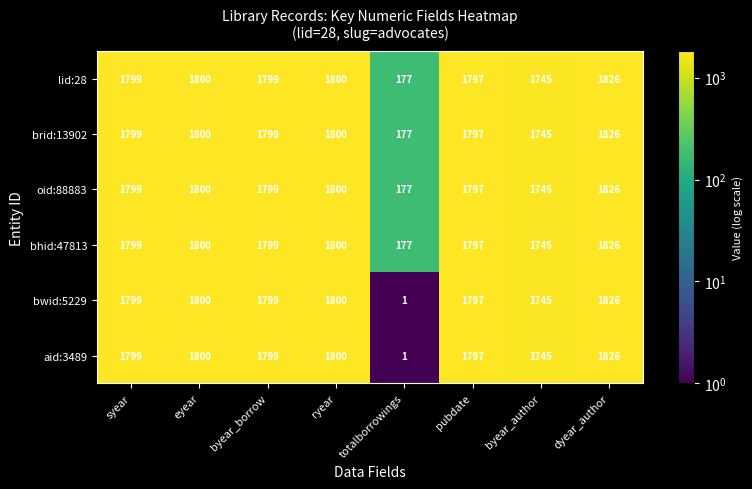

Count the number of data series in this chart.

6